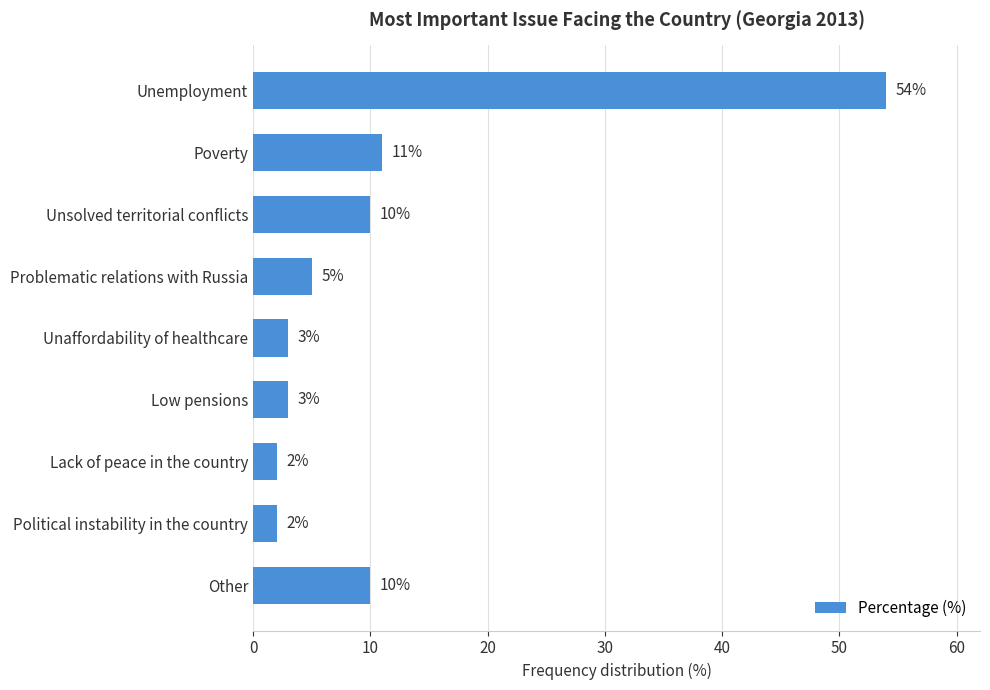

How many categories are shown in the chart?

9